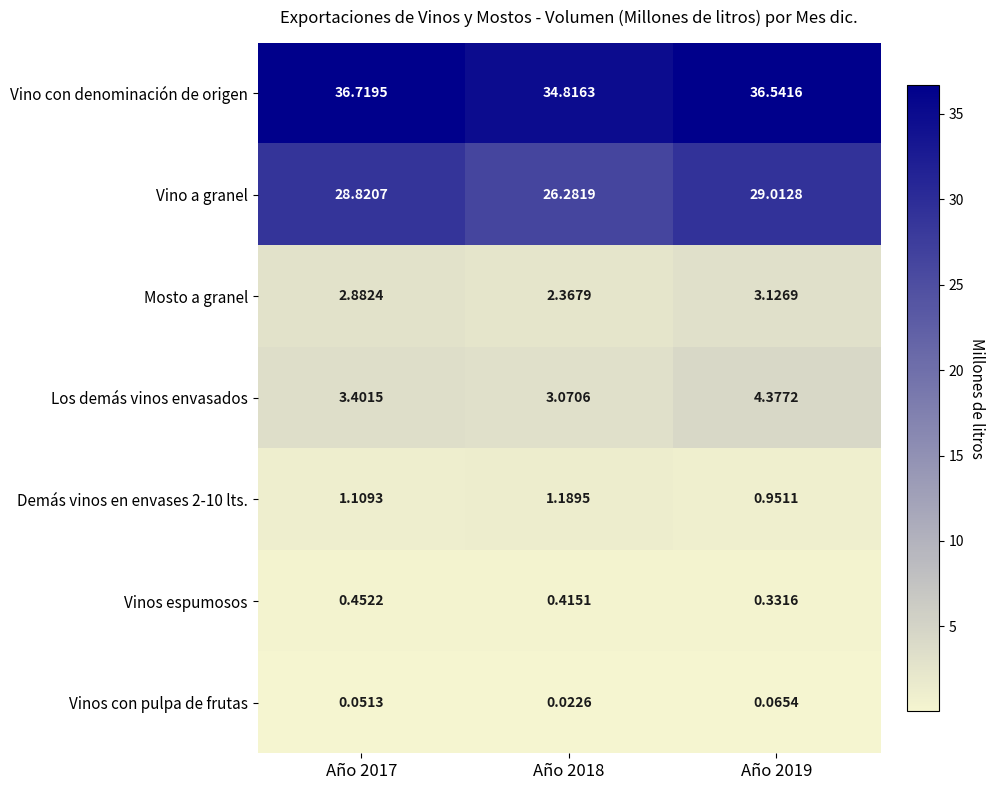

Which series changed the most between Año 2017 and Año 2019?

Los demás vinos envasados